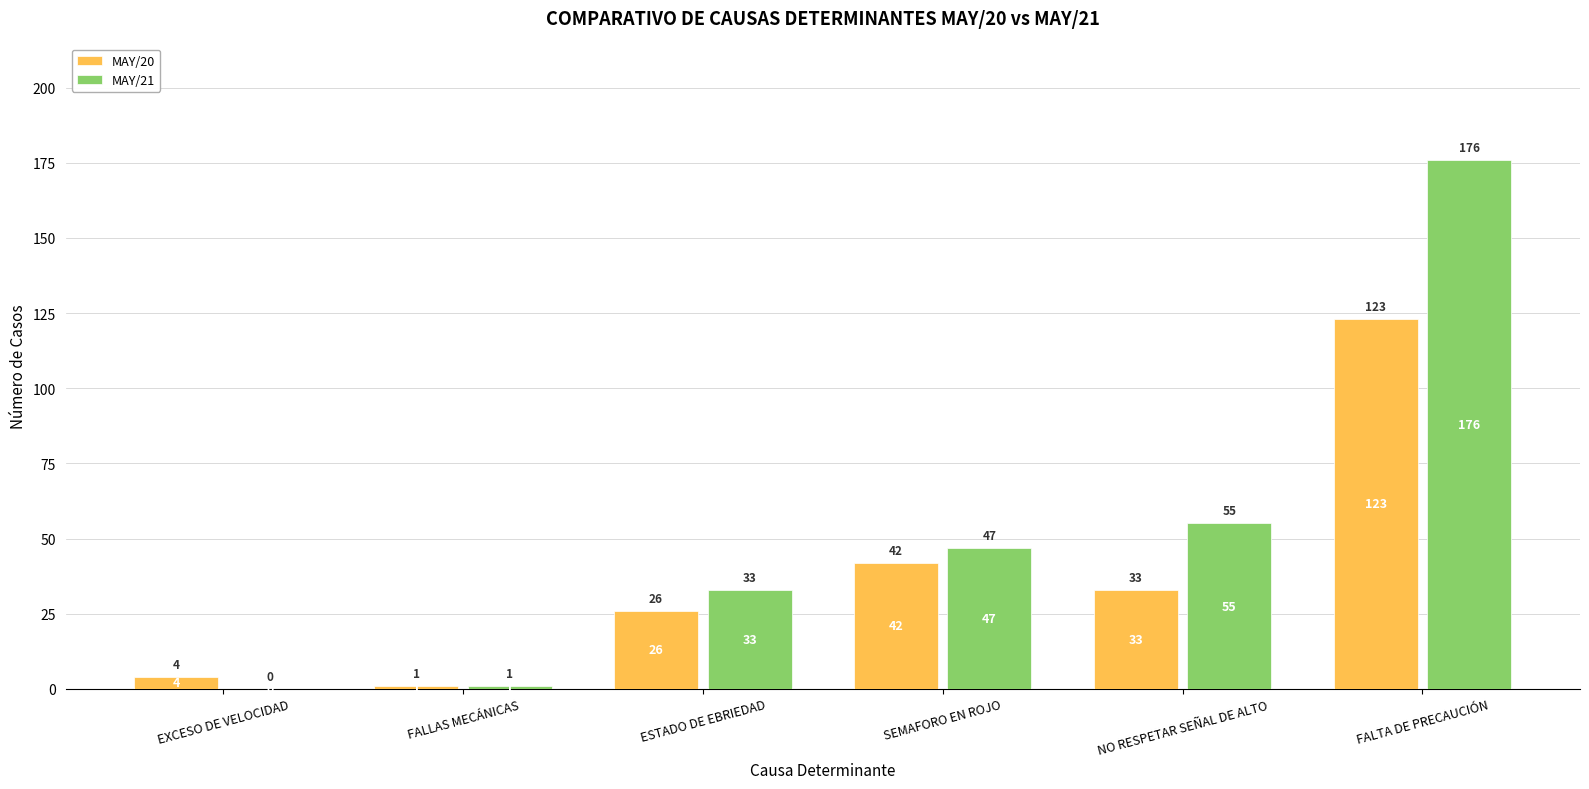

Reading right to left, what are all the values shown in this chart?

MAY/20: FALTA DE PRECAUCIÓN=123	NO RESPETAR SEÑAL DE ALTO=33	SEMAFORO EN ROJO=42	ESTADO DE EBRIEDAD=26	FALLAS MECÁNICAS=1	EXCESO DE VELOCIDAD=4
MAY/21: FALTA DE PRECAUCIÓN=176	NO RESPETAR SEÑAL DE ALTO=55	SEMAFORO EN ROJO=47	ESTADO DE EBRIEDAD=33	FALLAS MECÁNICAS=1	EXCESO DE VELOCIDAD=0